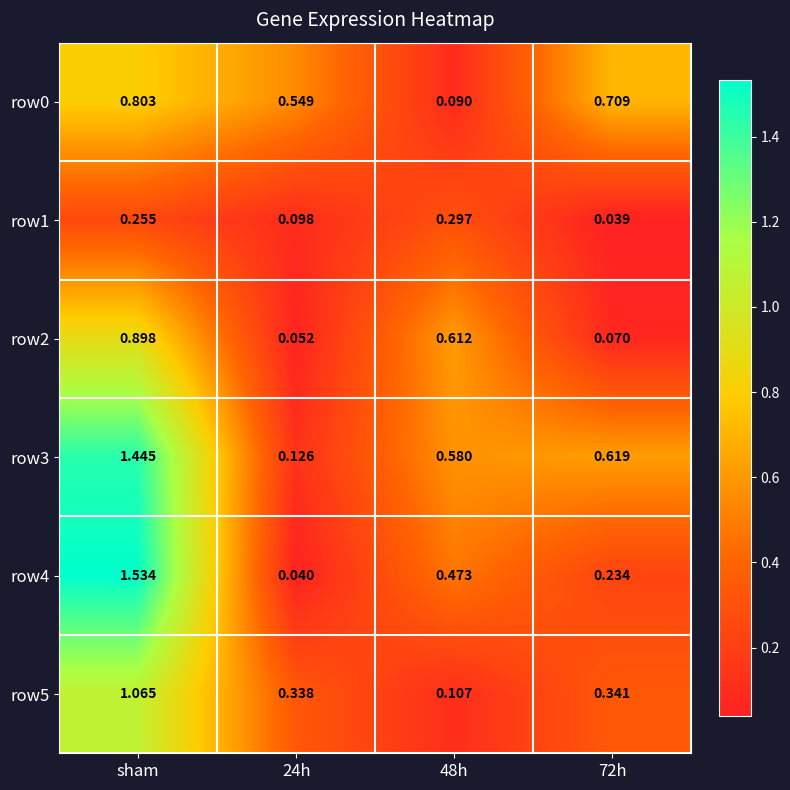

Is the value of row1 at 48h greater than the value of row3 at 48h?

No